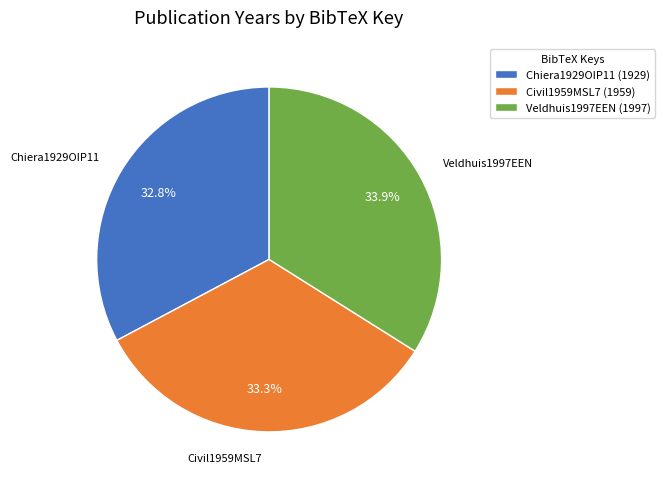

Which slice is the largest?

Veldhuis1997EEN